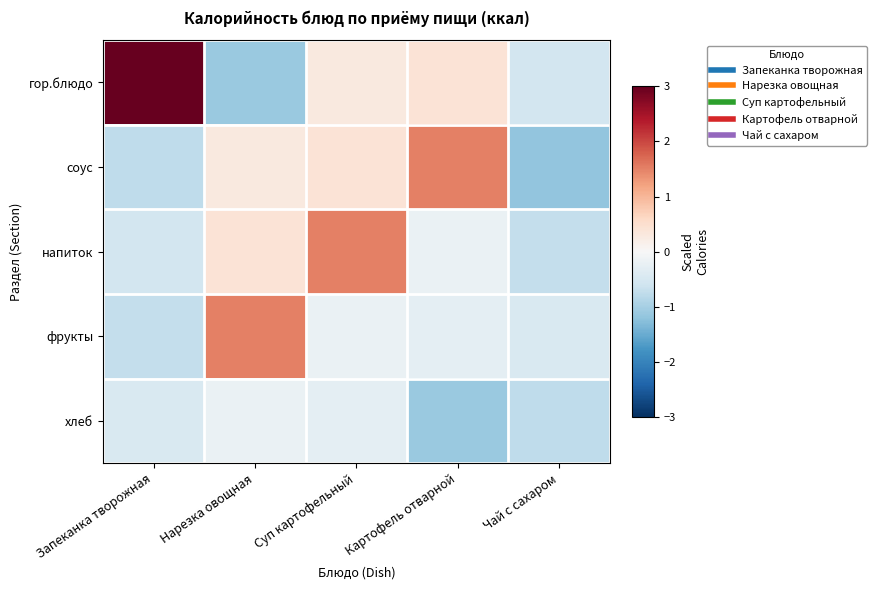

Which series changed the most between Запеканка творожная and Картофель отварной?

гор.блюдо